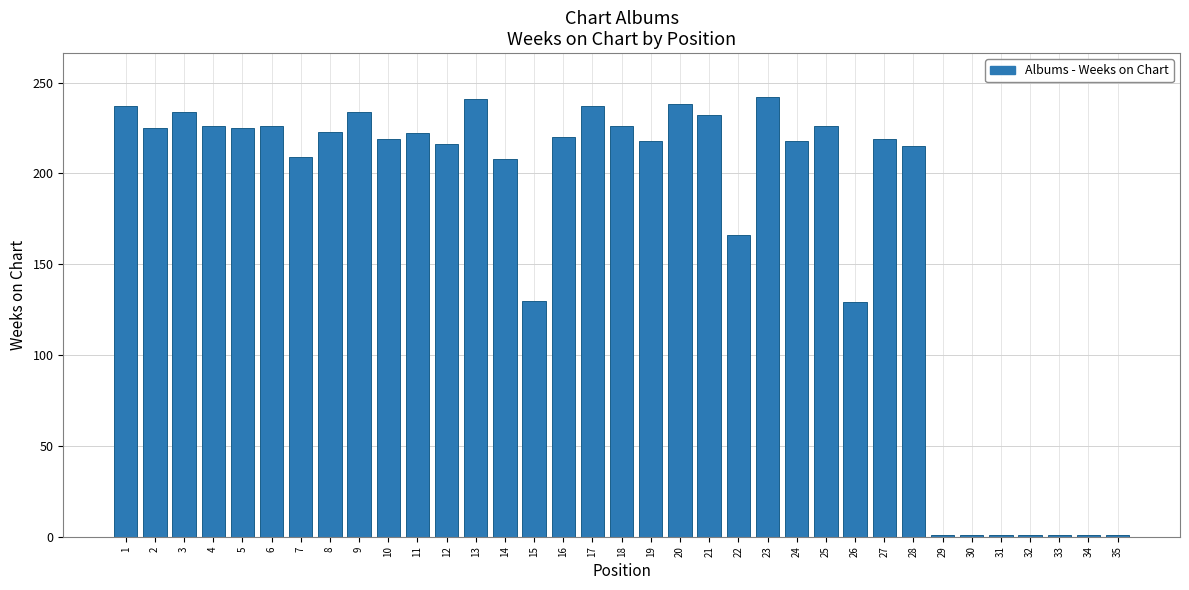

Which has a higher value, 13 or 22?

13